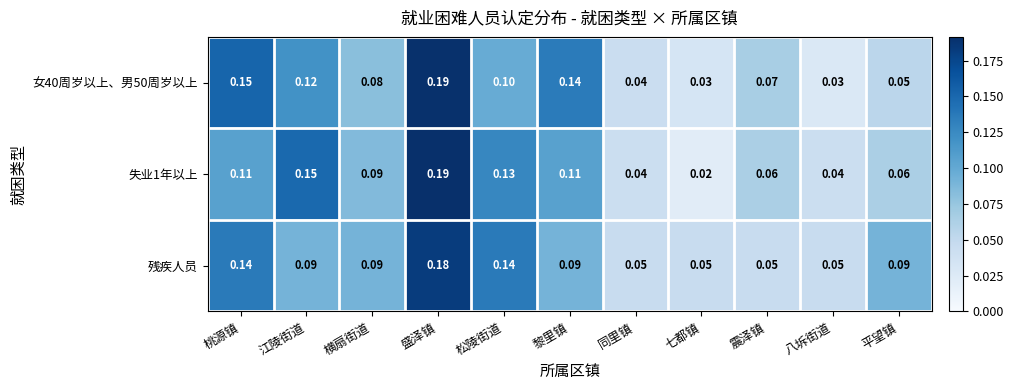

Is the value of 残疾人员 at 黎里镇 greater than the value of 女40周岁以上、男50周岁以上 at 同里镇?

Yes